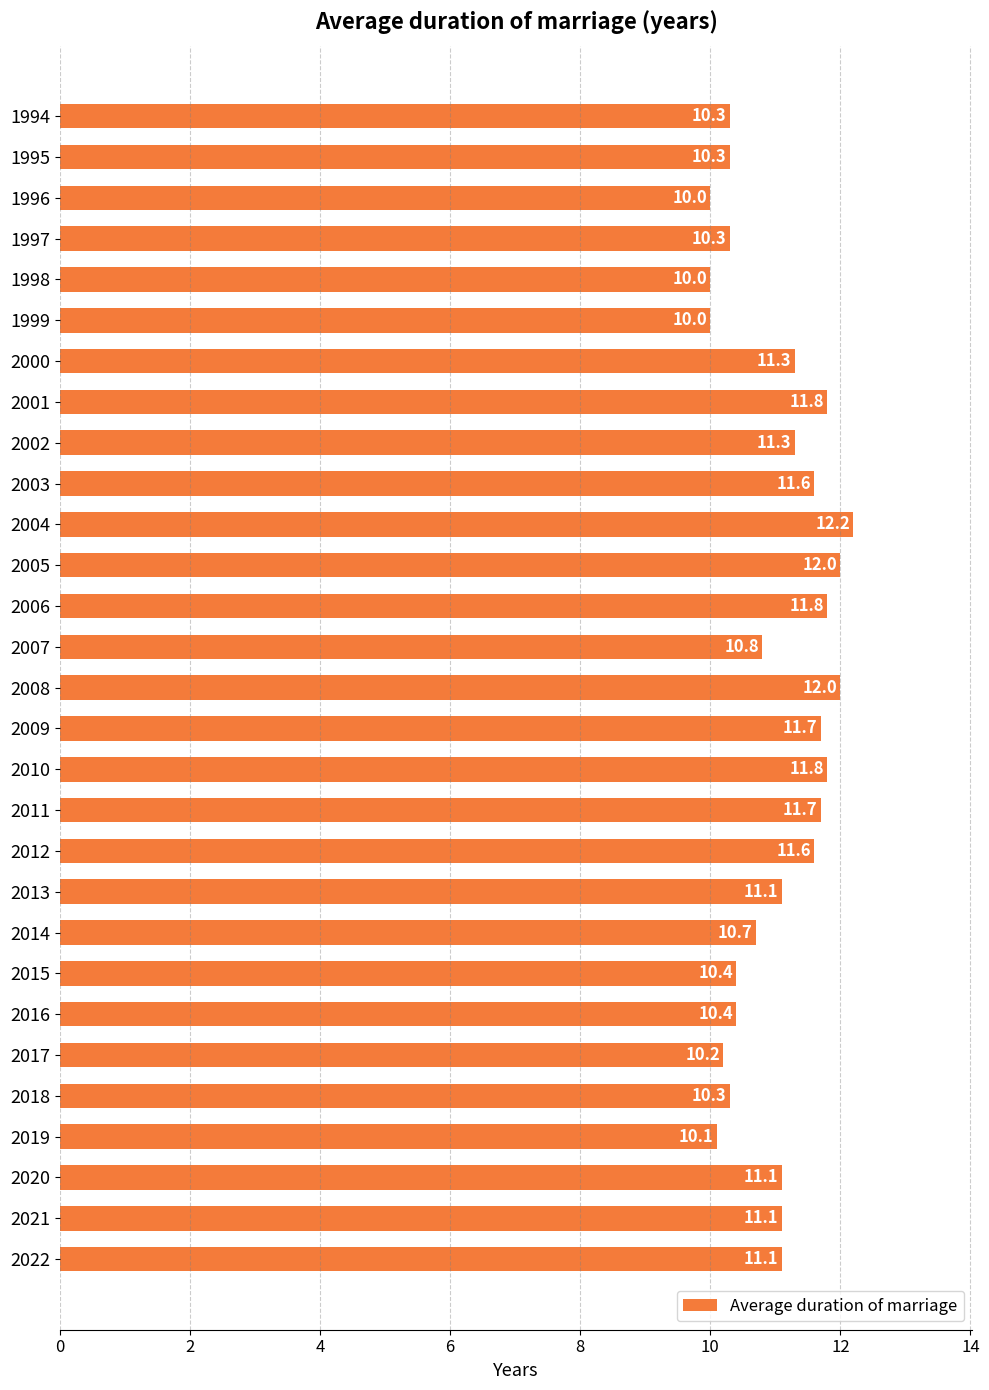

Does the chart contain any negative values?

No